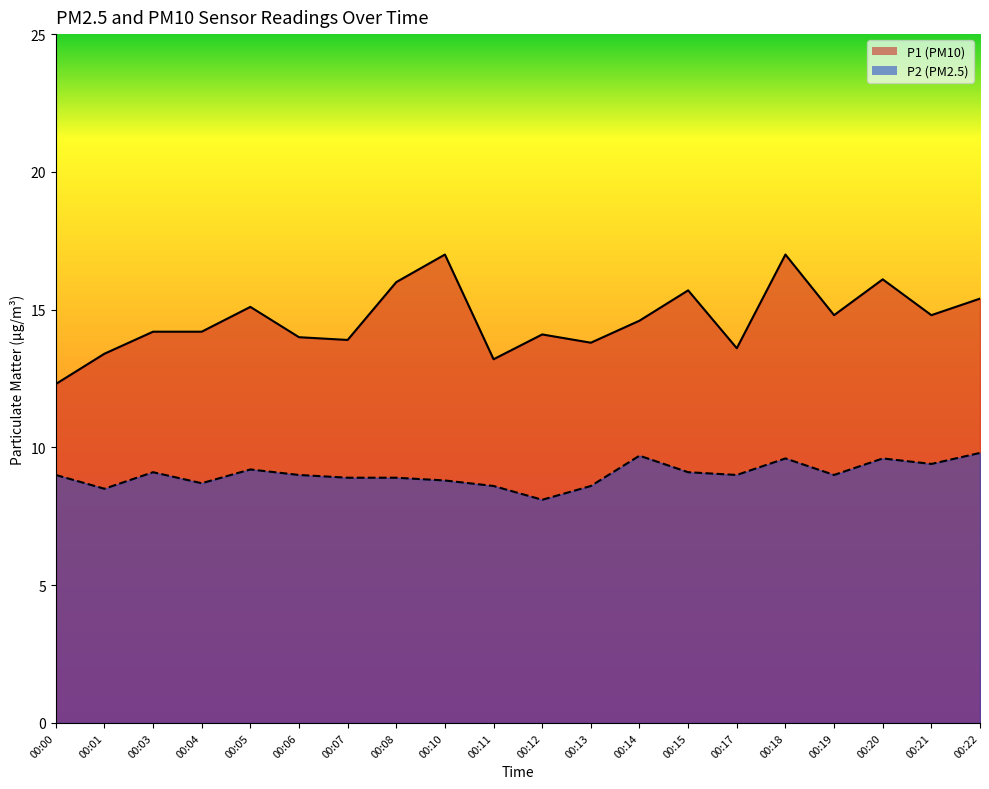

What is the sum of the P1 values at 00:06 and 00:00?

26.3